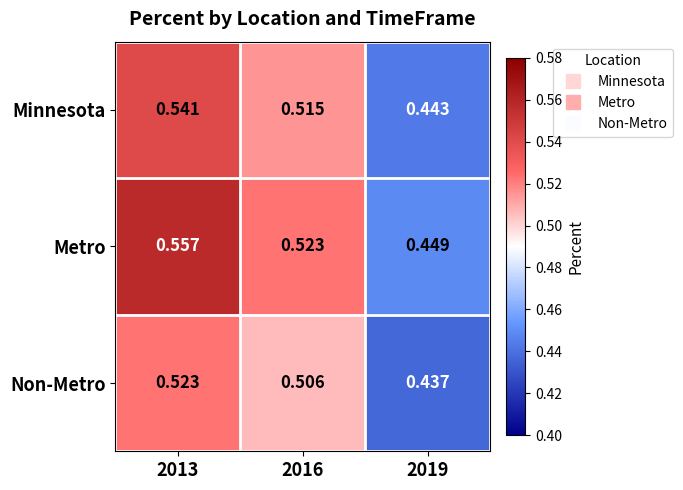

At 2013, list the series in order from smallest to largest.

Non-Metro, Minnesota, Metro